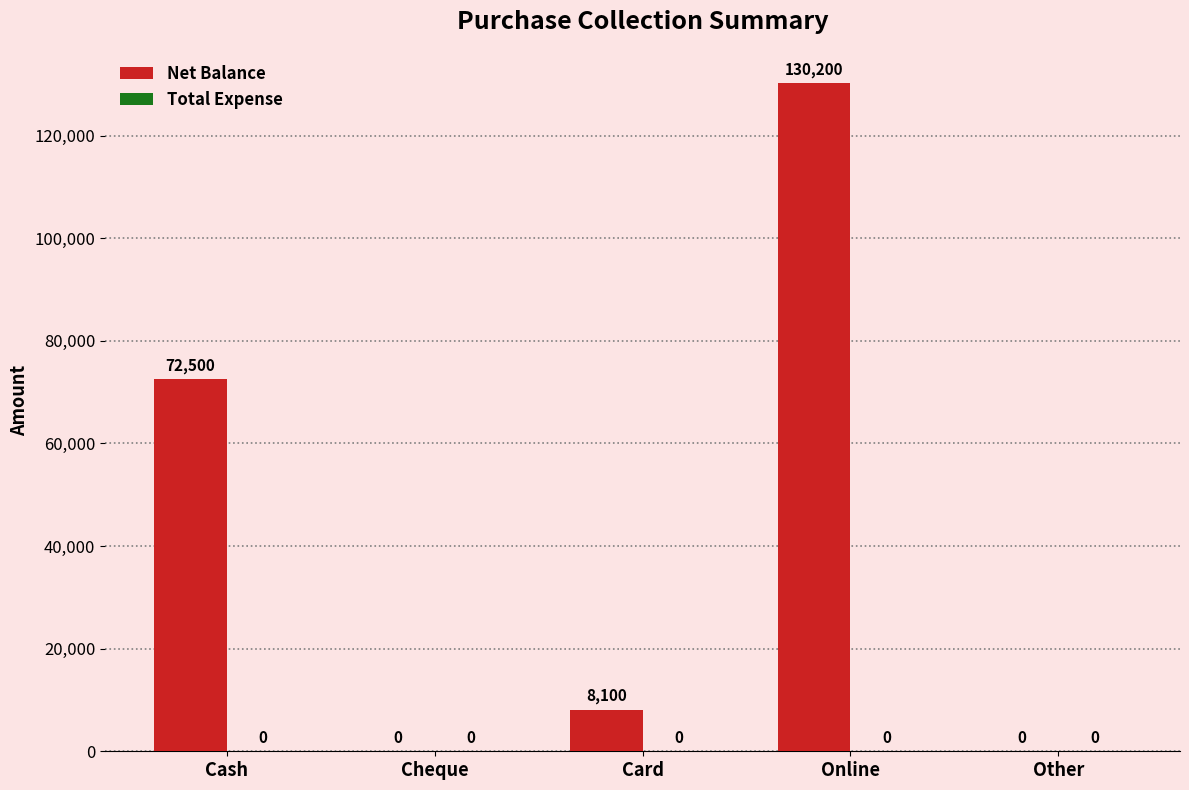

Is it true that the value at Online is 130200?

True